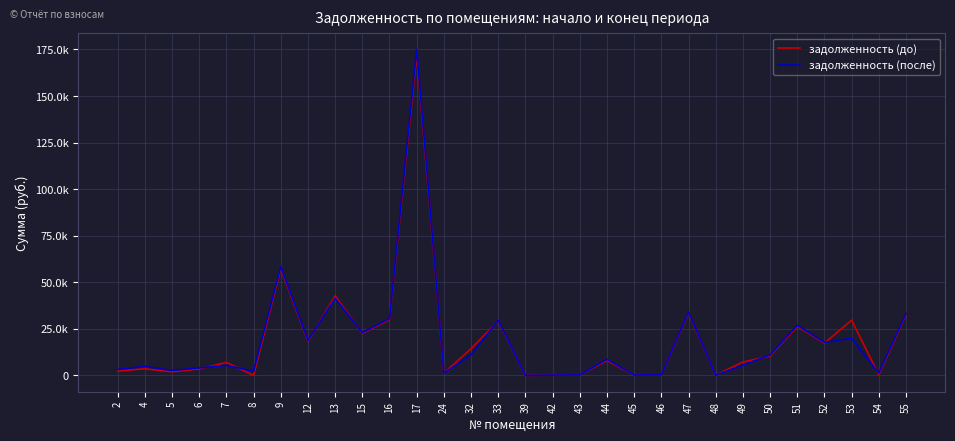

Rank the categories by задолженность (до) value from highest to lowest.

17, 9, 13, 47, 55, 16, 53, 33, 51, 15, 12, 52, 32, 50, 44, 49, 7, 4, 6, 2, 5, 24, 46, 43, 54, 45, 42, 48, 8, 39